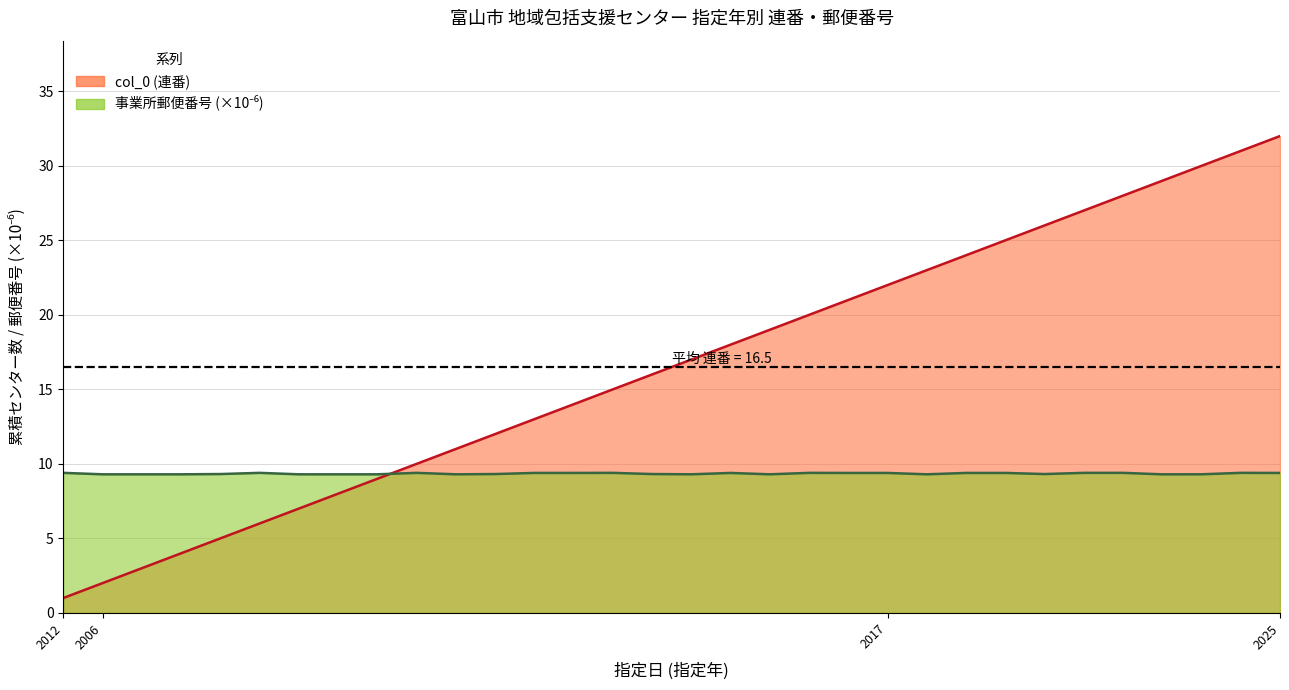

Count the 事業所郵便番号 values in the range 9 to 10.

32